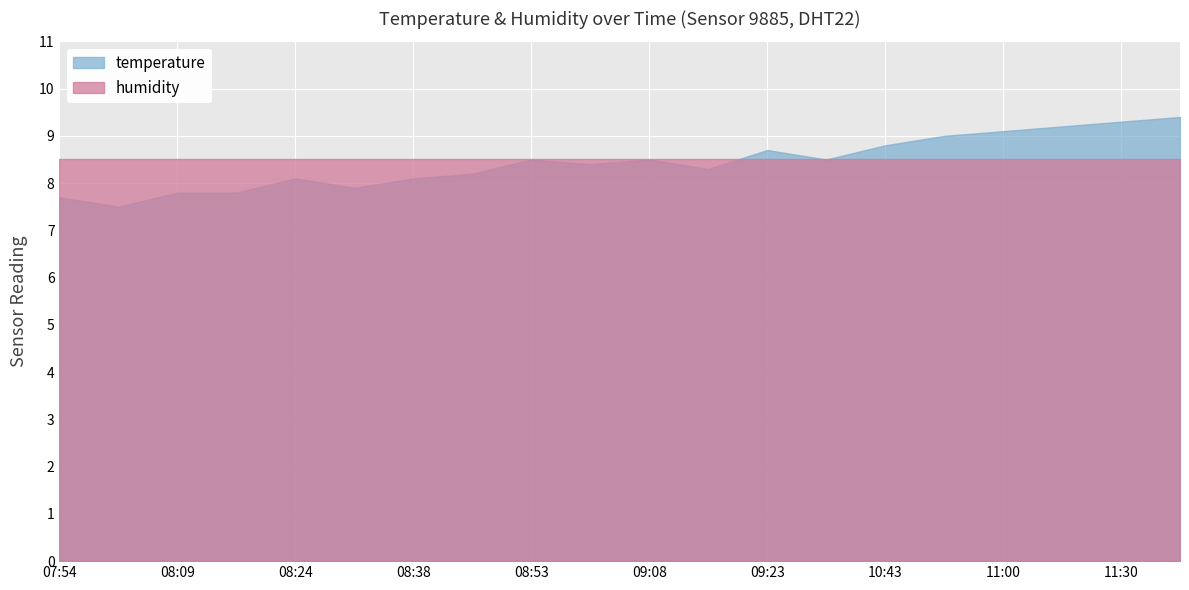

The temperature series shows 2.5 at 09:41. True or false?

False